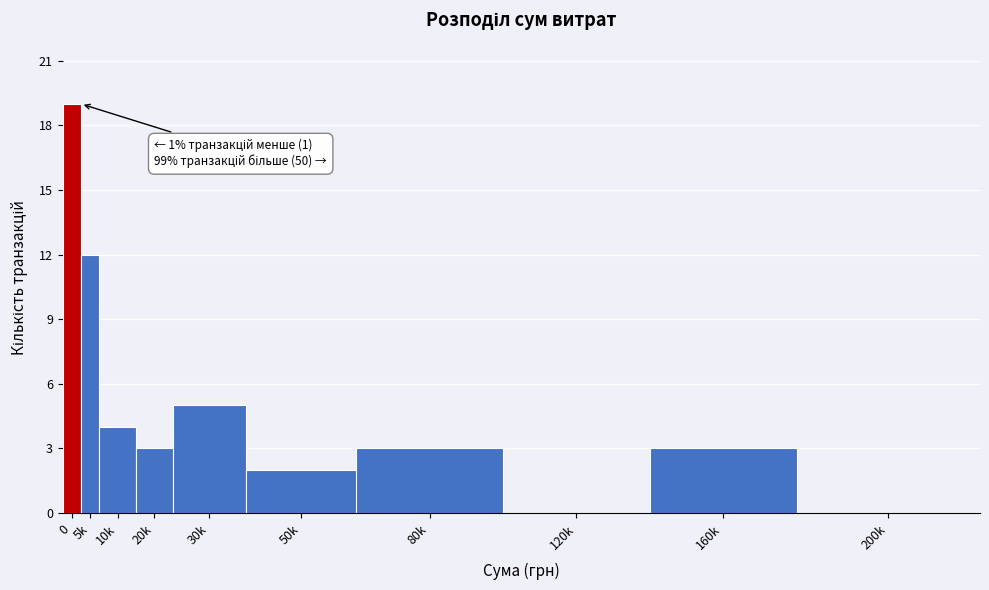

Reading left to right, transcribe all the data shown in this chart.

0=19	5k=12	10k=4	20k=3	30k=5	50k=2	80k=3	120k=0	160k=3	200k=0